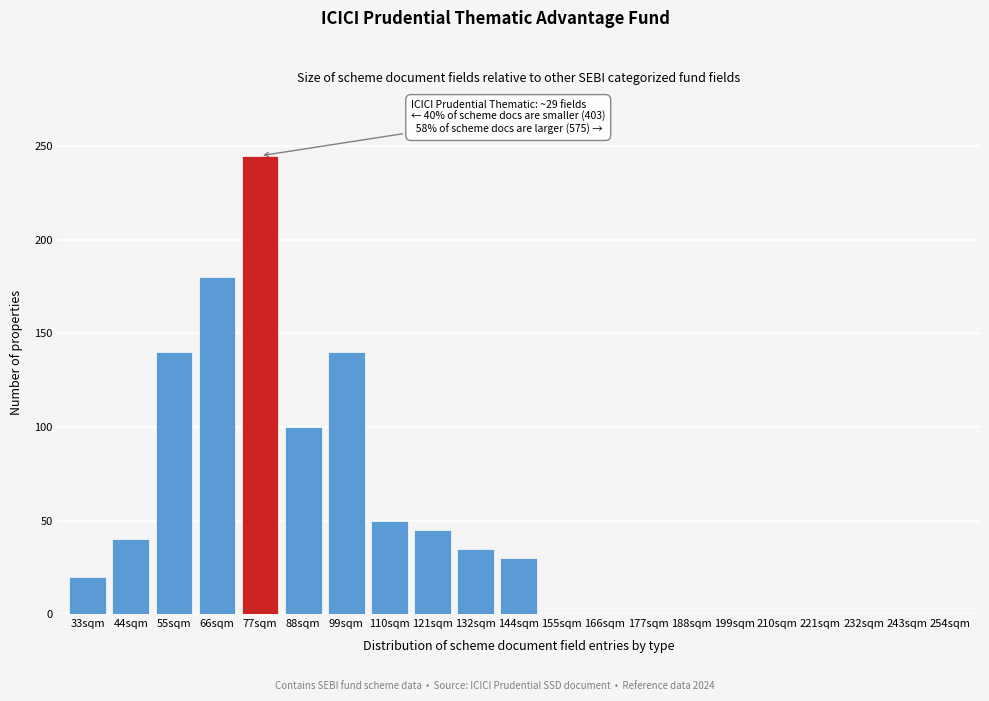

Reading left to right, transcribe all the data shown in this chart.

33sqm=20	44sqm=40	55sqm=140	66sqm=180	77sqm=245	88sqm=100	99sqm=140	110sqm=50	121sqm=45	132sqm=35	144sqm=30	155sqm=0	166sqm=0	177sqm=0	188sqm=0	199sqm=0	210sqm=0	221sqm=0	232sqm=0	243sqm=0	254sqm=0